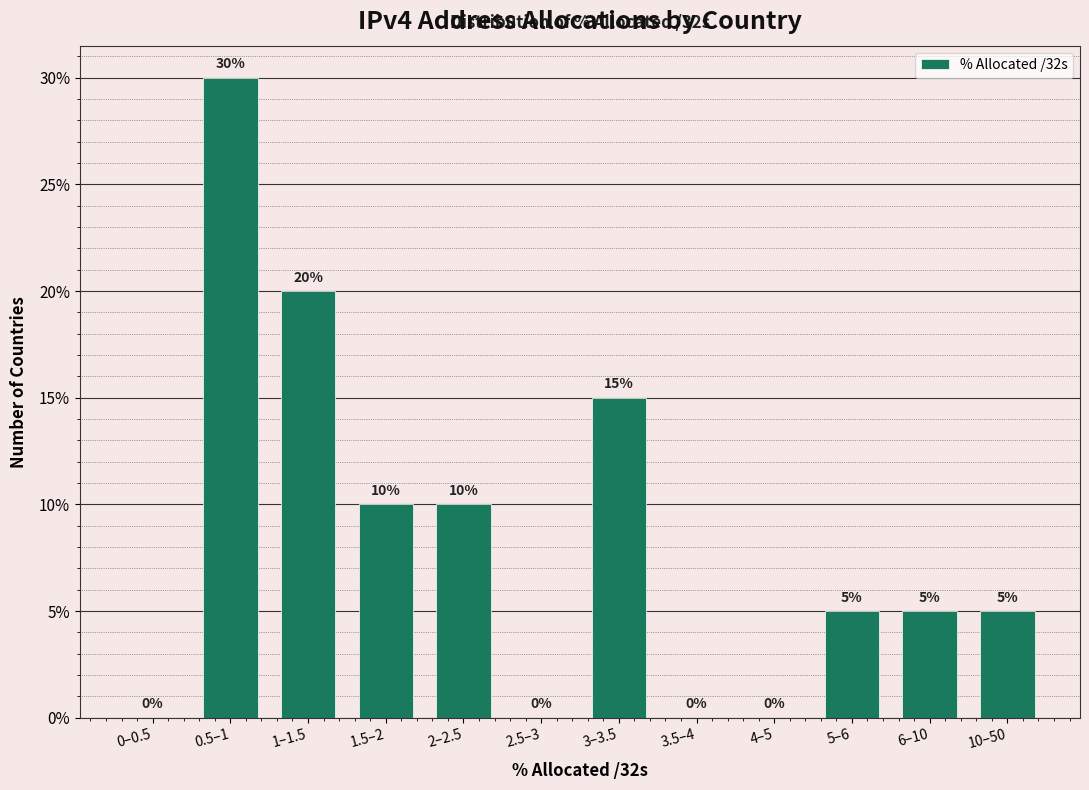

Reading right to left, list all the values displayed in this chart.

10–50=5	6–10=5	5–6=5	4–5=0	3.5–4=0	3–3.5=15	2.5–3=0	2–2.5=10	1.5–2=10	1–1.5=20	0.5–1=30	0–0.5=0